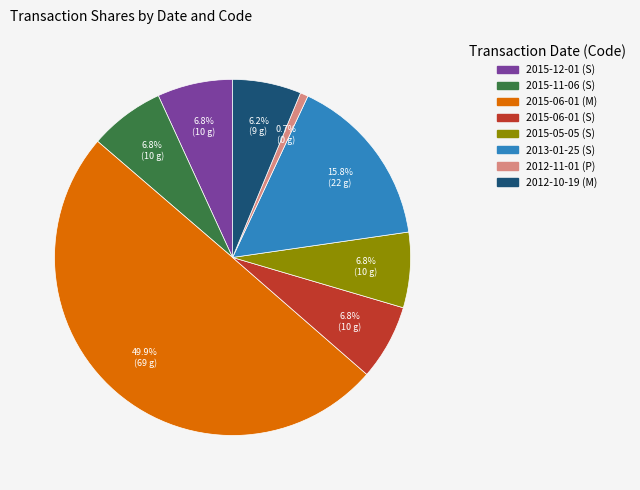

What is the smallest slice in the pie chart?

2012-11-01 (P)